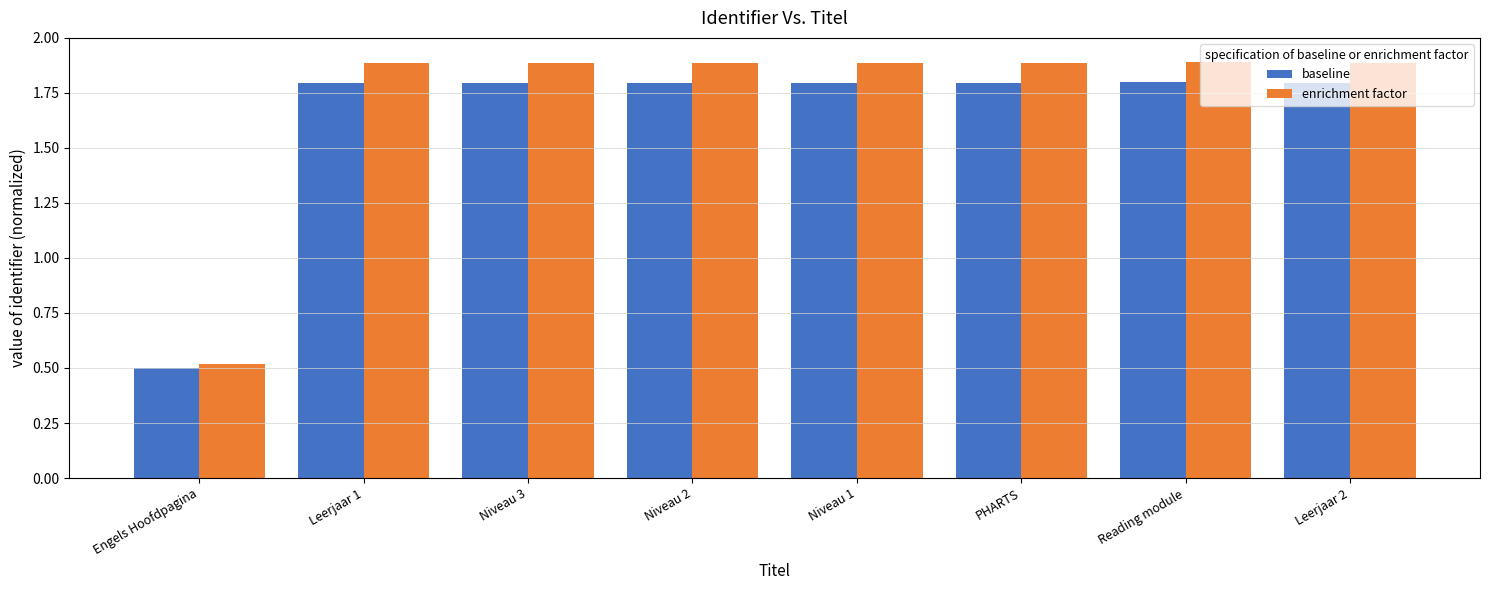

Which category has the lowest value in the baseline series?

Engels Hoofdpagina